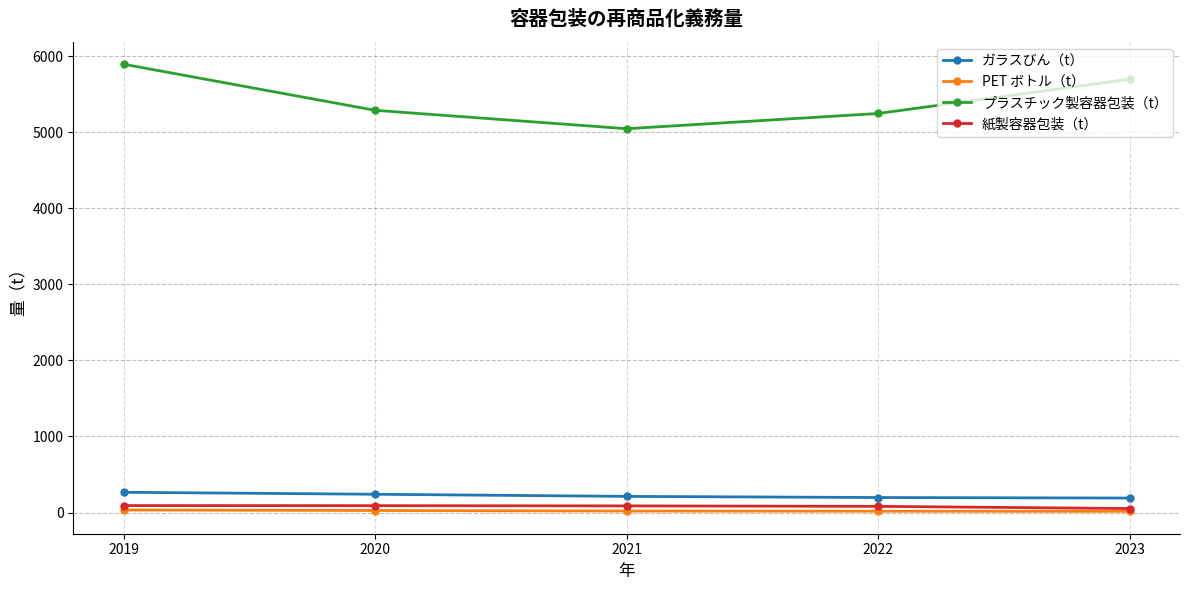

True or false: ガラスびん（t） has more than 2 interior local peaks.

False